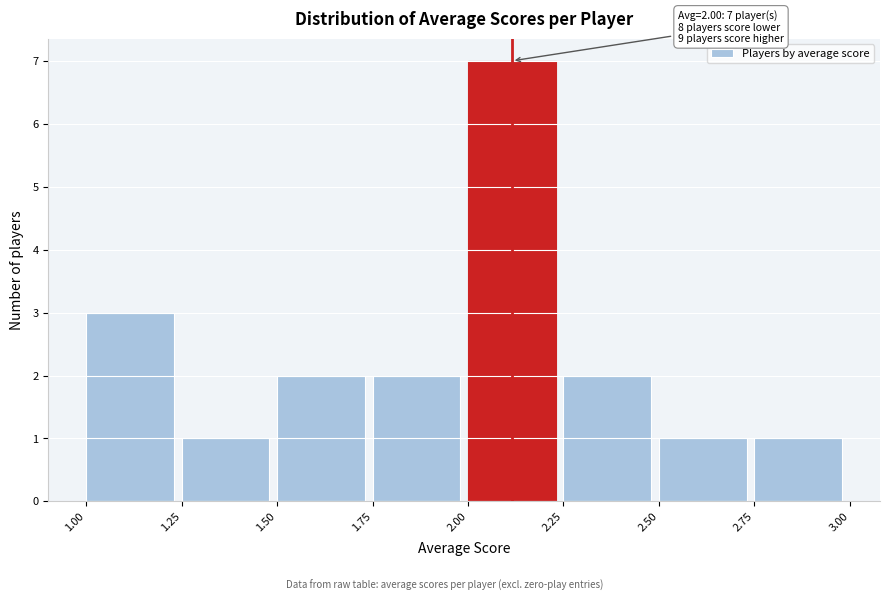

Over which range of the x-axis is the bar tallest?

2.00 to 2.25